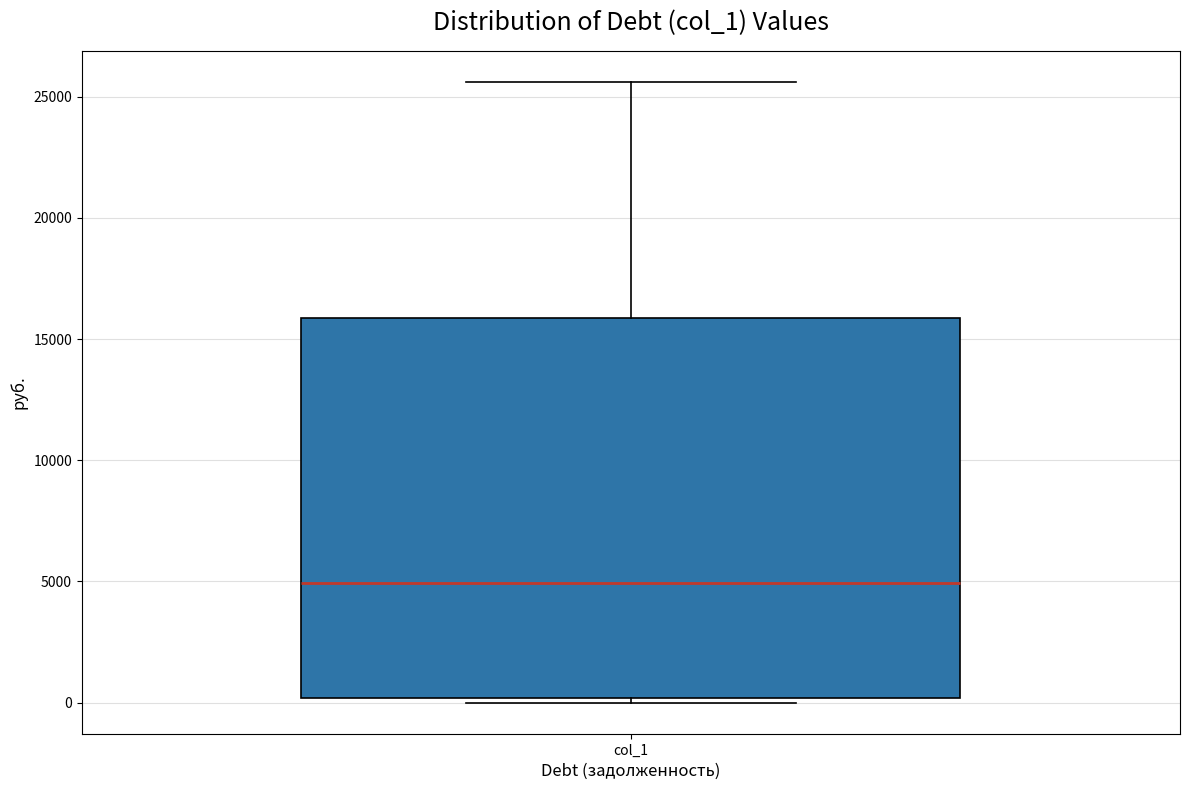

Transcribe this box plot: give where the median line is, the range the box spans, and where the two whiskers end, as read against the y-axis. The values are not printed on the chart, so give them approximately, as read against the axis.

median 5000, box 0 to 16000, whiskers 0 (just below the box's lower edge) to 25500